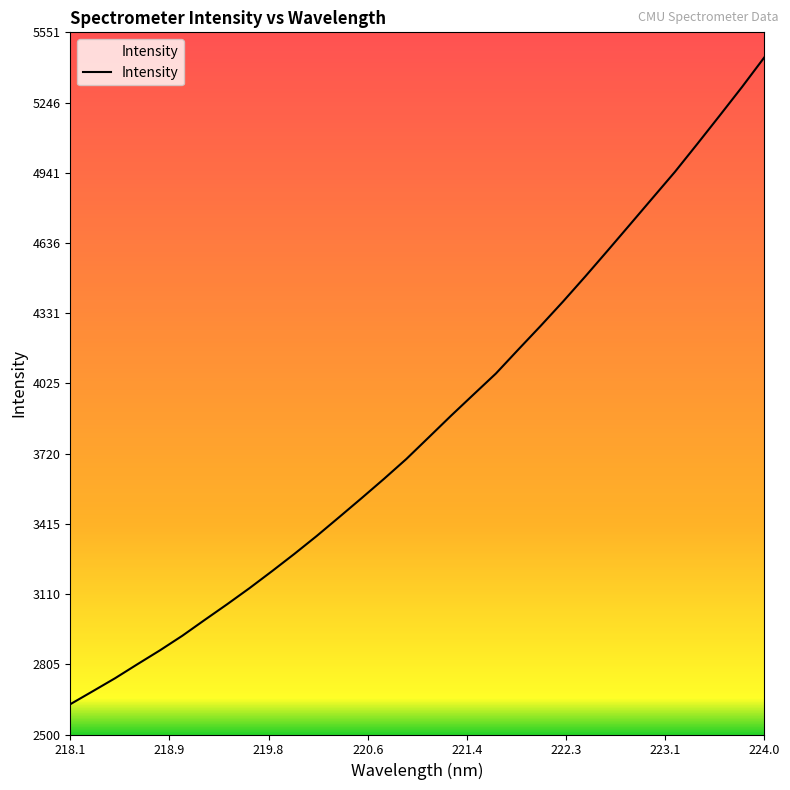

What is the greatest value displayed?

5442.1